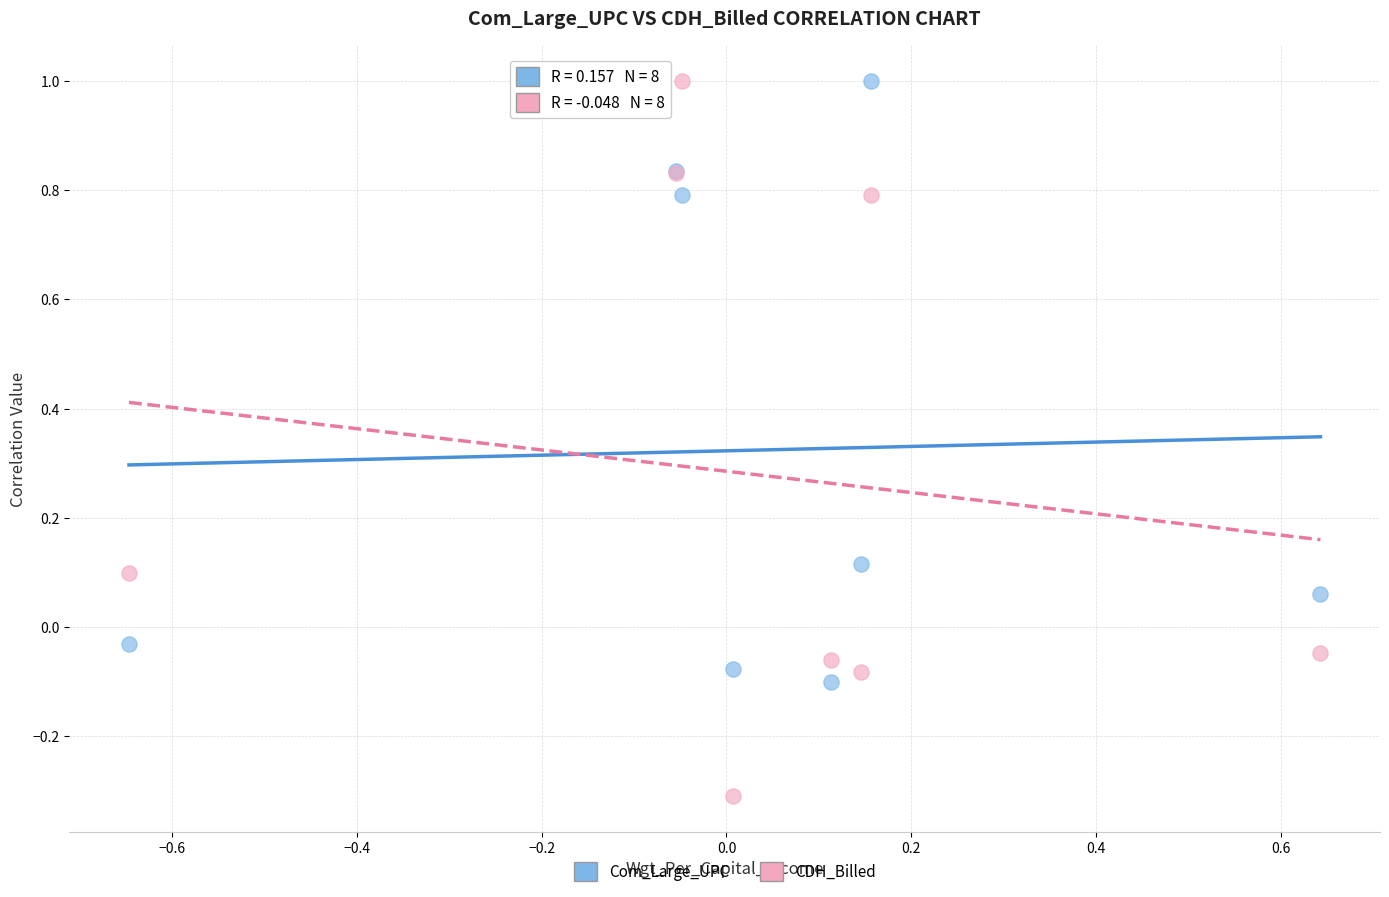

What are all the series names shown in the legend?

Com_Large_UPC, CDH_Billed